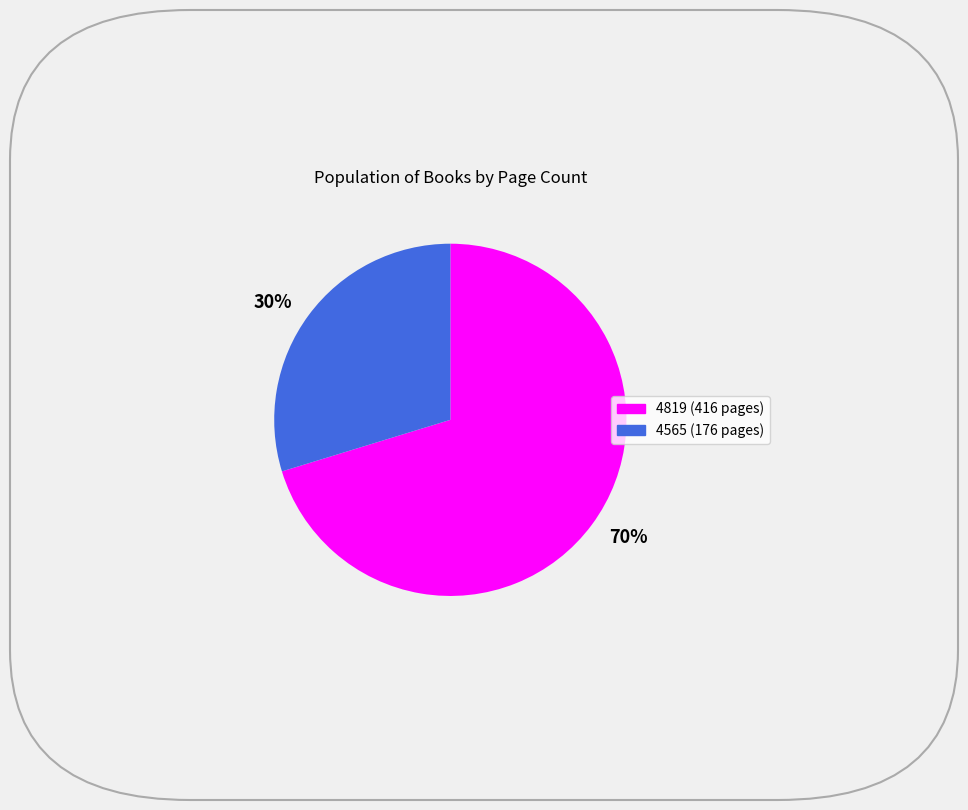

Combined, do 30% and 70% account for over 50%?

Yes